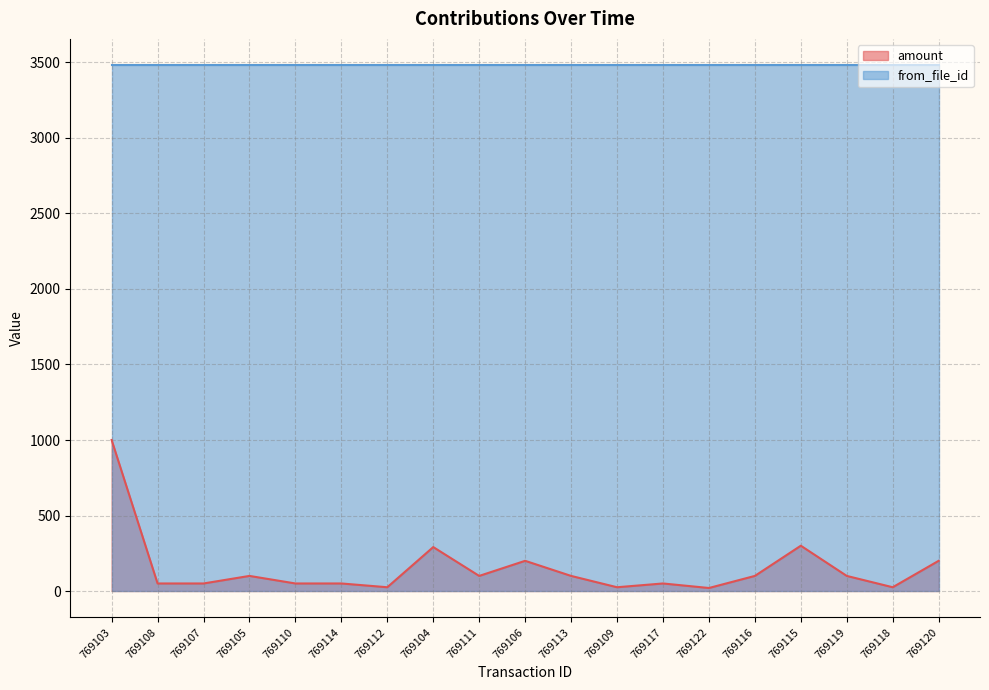

Between 769115 and 769105, which is larger?

769115